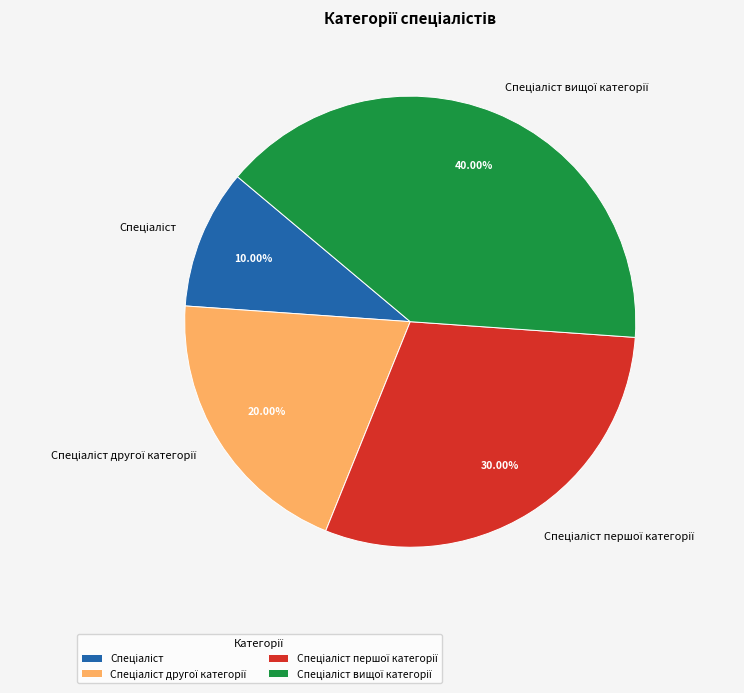

Does any single category account for the majority?

No